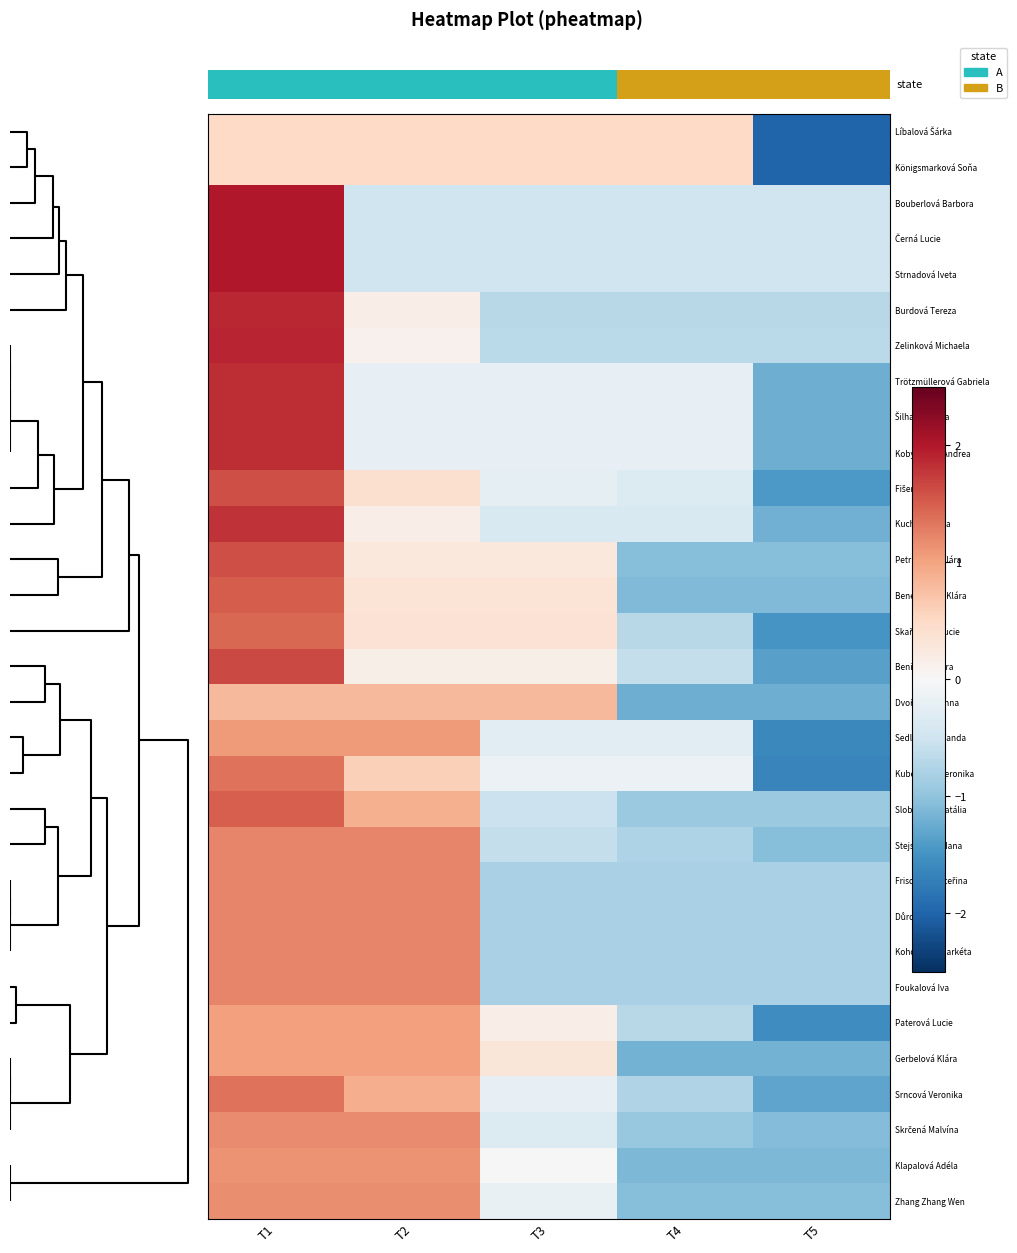

Rank the series by their maximum value, from highest to lowest.

Bouberlová Barbora, Černá Lucie, Strnadová Iveta, Zelinková Michaela, Burdová Tereza, Trötzmüllerová Gabriela, Šilhavá Radka, Kobyláková Andrea, Kuchová Anna, Benišová Petra, Fišerová Eva, Petrušková Klára, Benediktová Klára, Slobodová Natália, Skařupová Lucie, Kubečková Veronika, Srncová Veronika, Frischová Kateřina, Důrová Lucie, Kohoutová Markéta, Foukalová Iva, Stejskalová Hana, Skrčená Malvína, Zhang Zhang Wen, Klapalová Adéla, Sedláčková Vanda, Gerbelová Klára, Paterová Lucie, Dvořáková Anna, Líbalová Šárka, Königsmarková Soňa